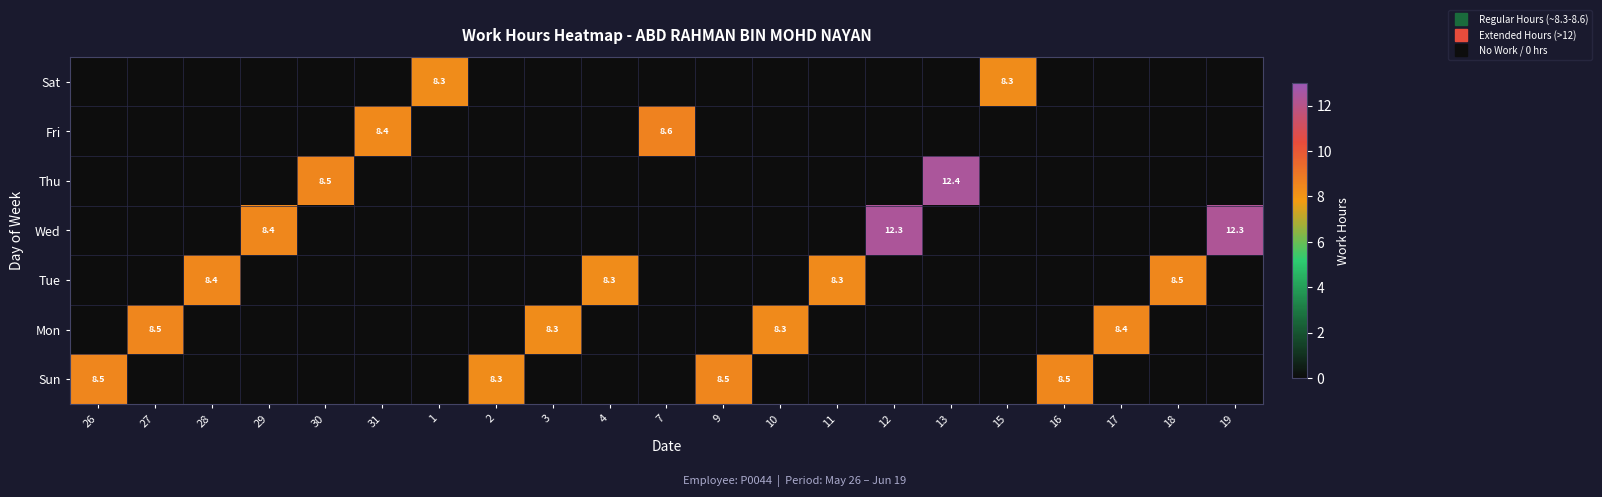

At how many categories does at least one series exceed 0?

21